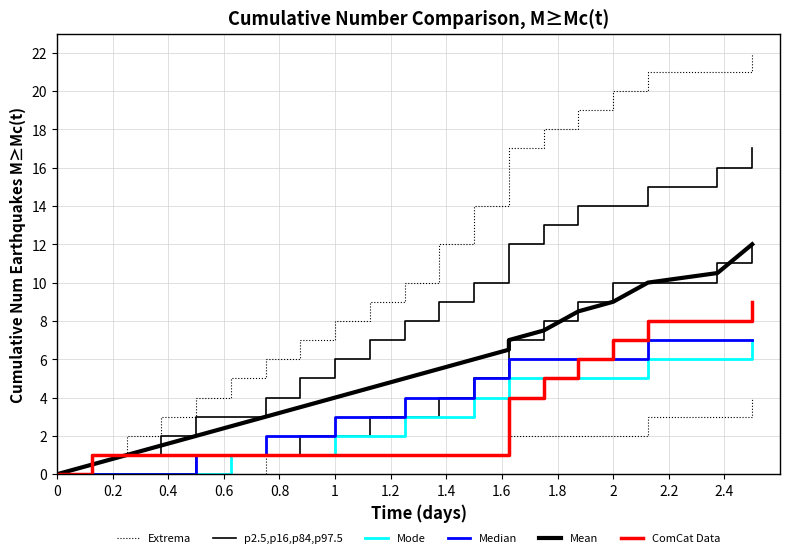

What is the label of the 3rd point from the left?

0.4